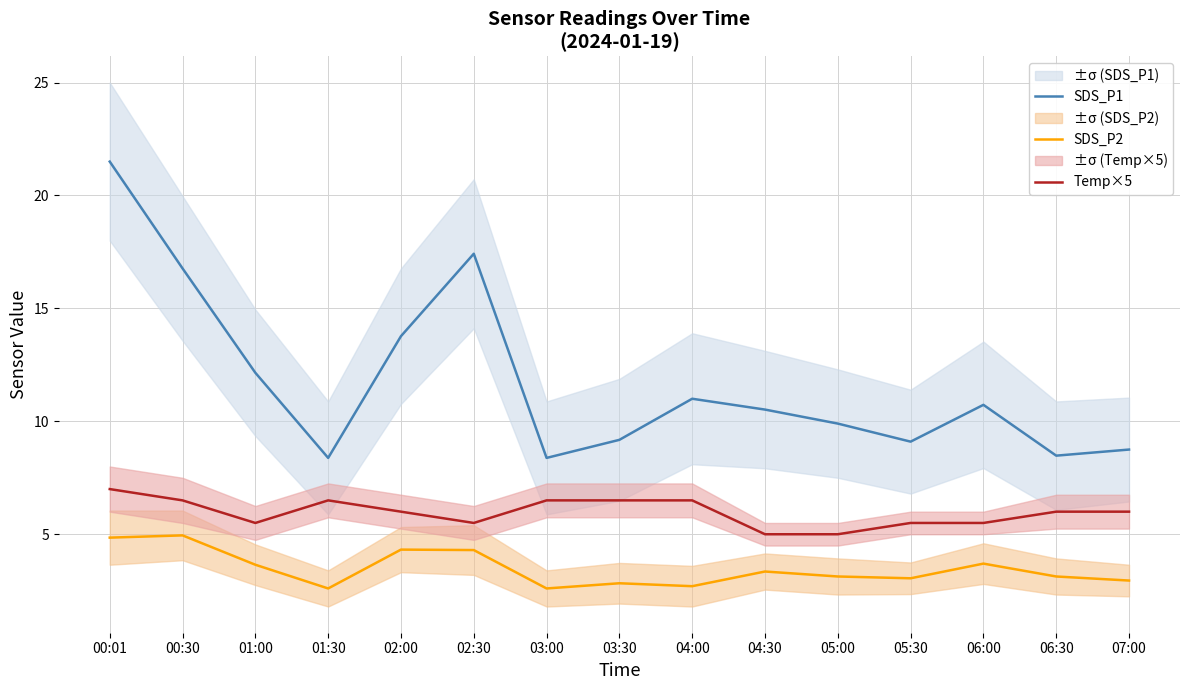

True or false: SDS_P2 and Temp×5 intersect in this chart.

False